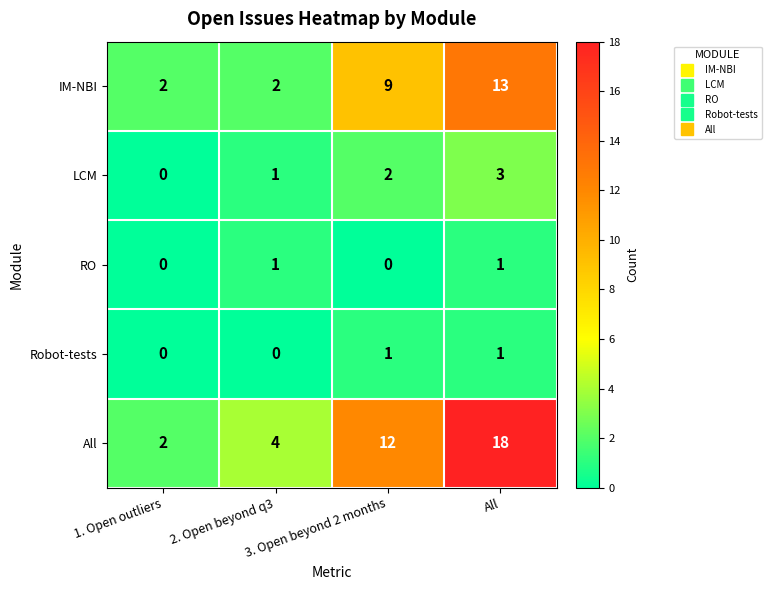

The value of Robot-tests at 3. Open beyond 2 months is 1. True or false?

True